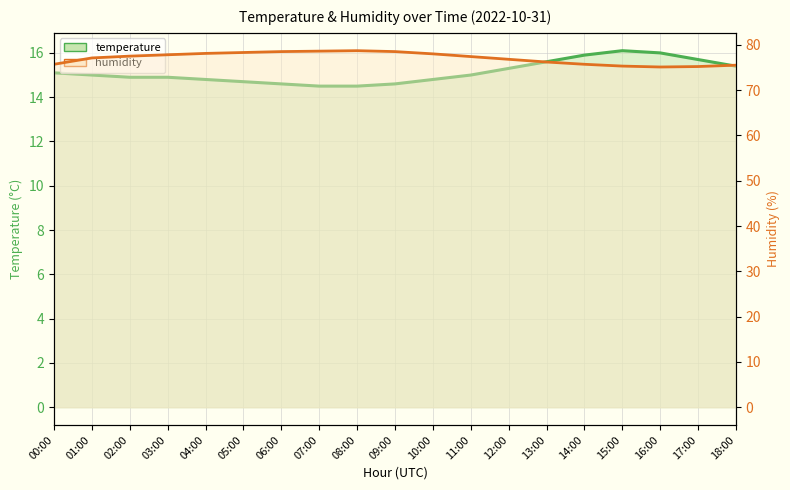

Is the value of humidity at 18:00 greater than the value of temperature at 15:00?

Yes